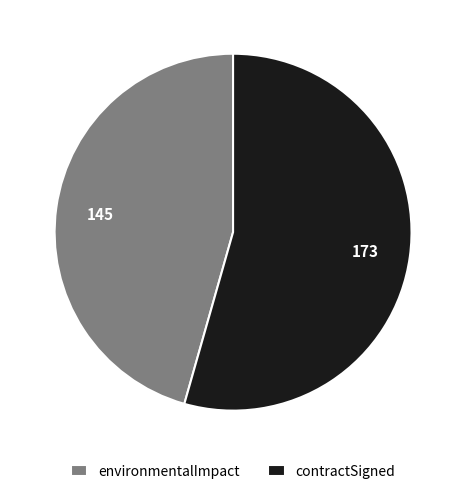

True or false: environmentalImpact accounts for 46% of the total.

True